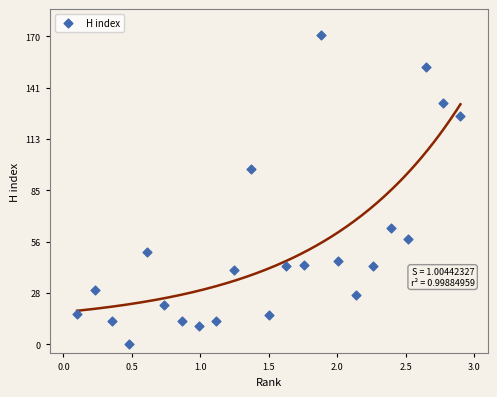

What Y value in the scatter plot is closest to 85?

97